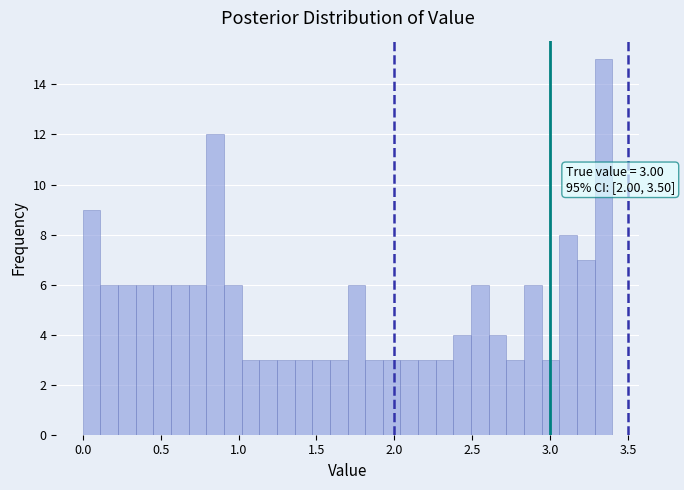

Read against the x-axis, roughly where is the centre of the tallest bar?

3.35